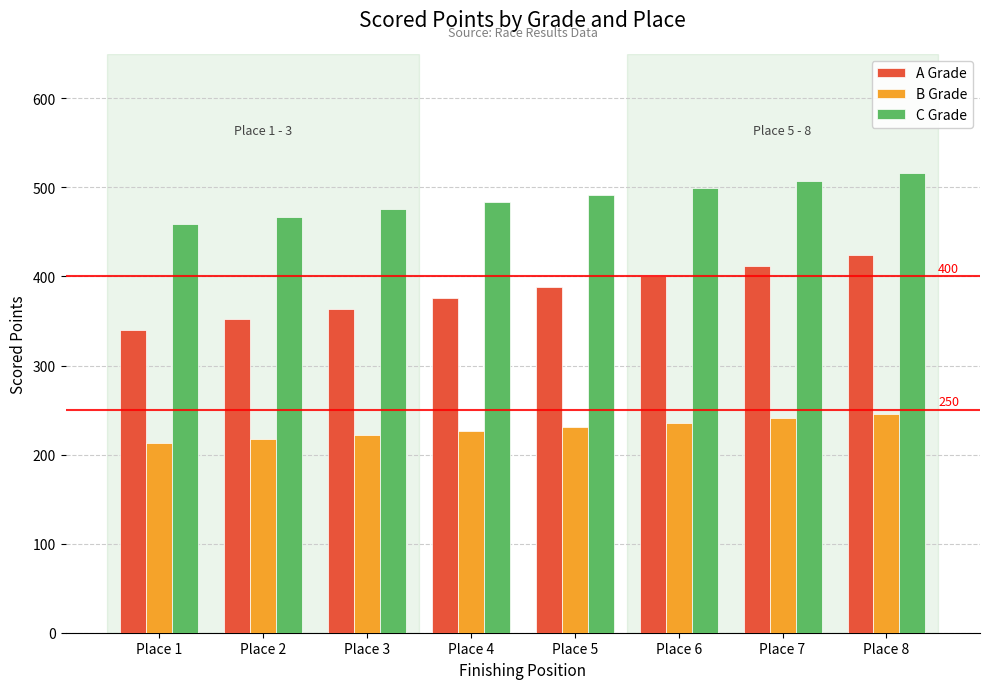

Which category has the highest value across all series?

Place 8